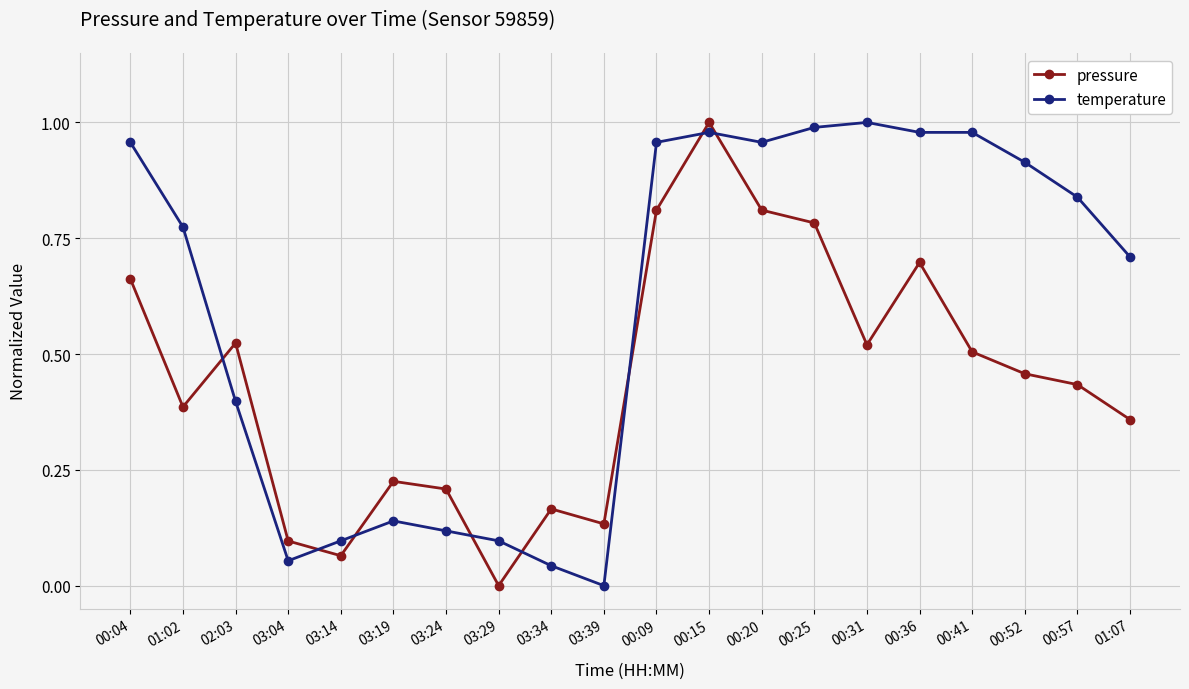

How many times do pressure and temperature cross each other?

8